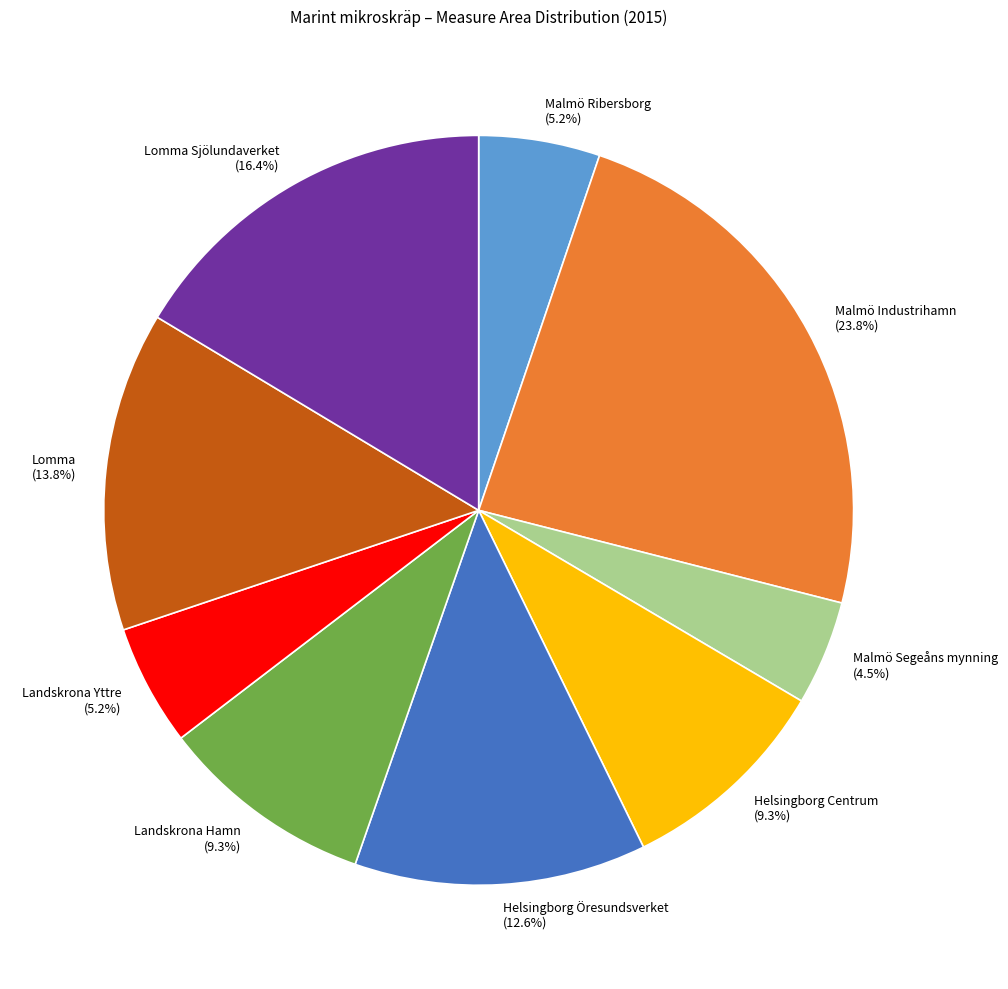

To the nearest percent, what is the difference between the largest and smallest slice percentages?

19%